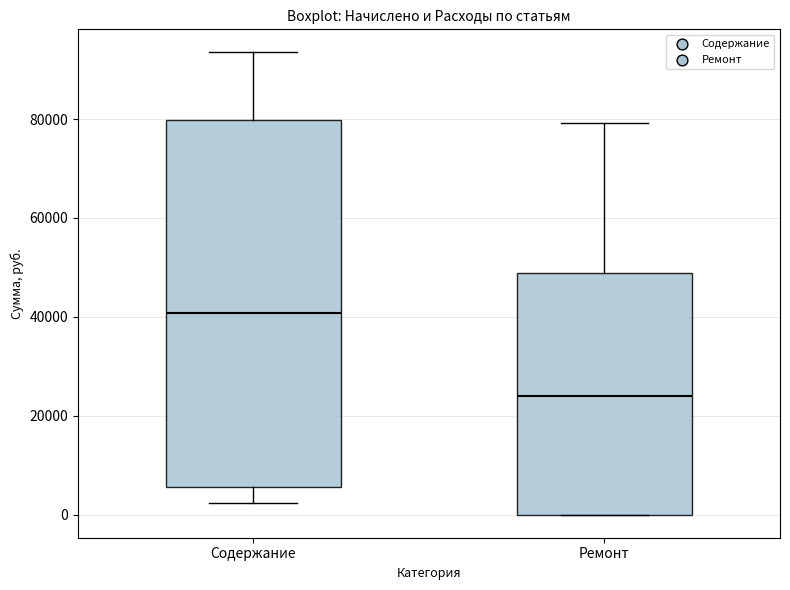

Where does the median line of the box for Ремонт sit on the y-axis? The values are not printed on the chart, so give them approximately, as read against the axis.

24000